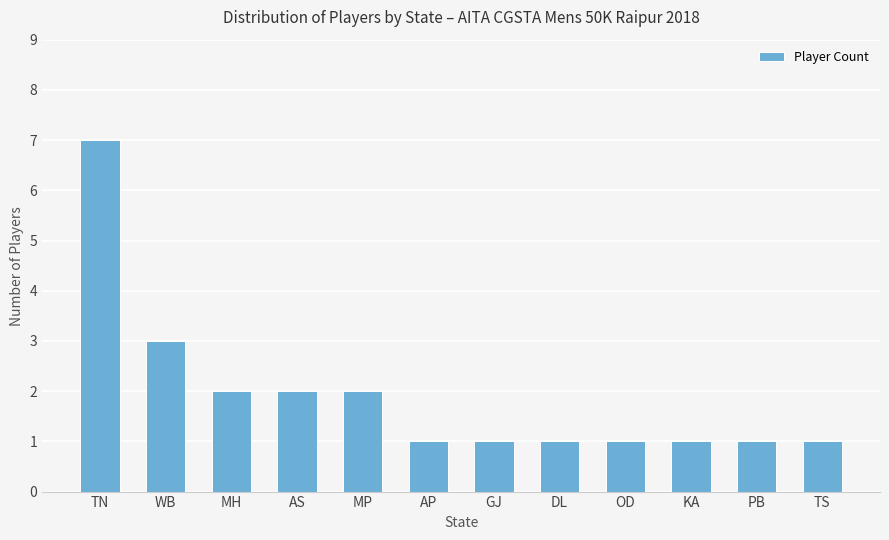

What position from the left is GJ?

7